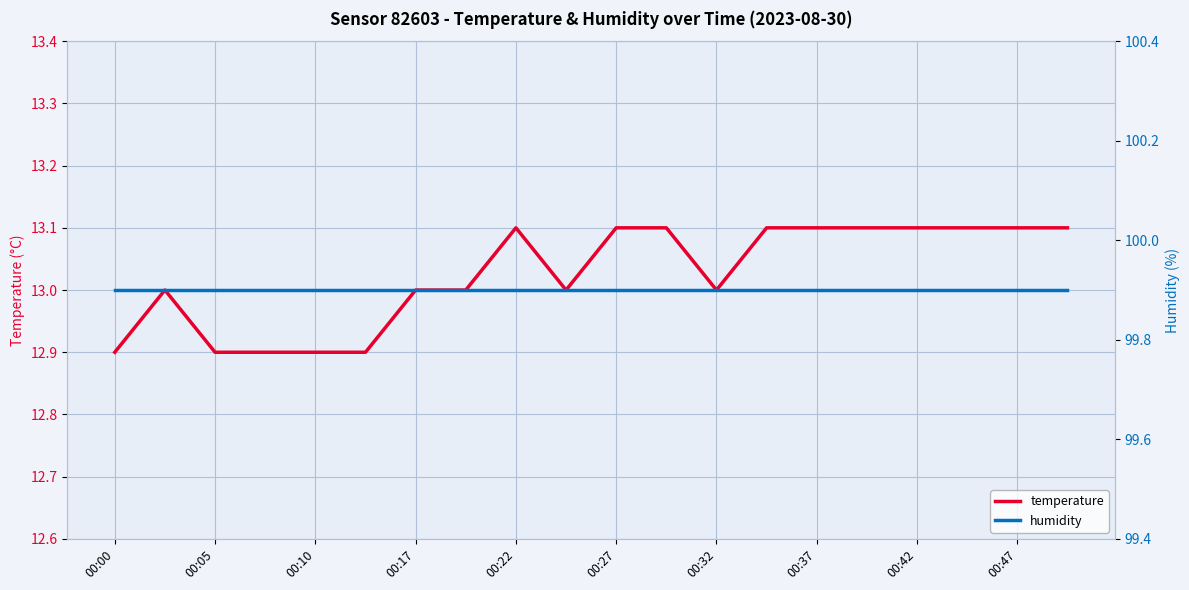

What is the minimum value for temperature?

12.9